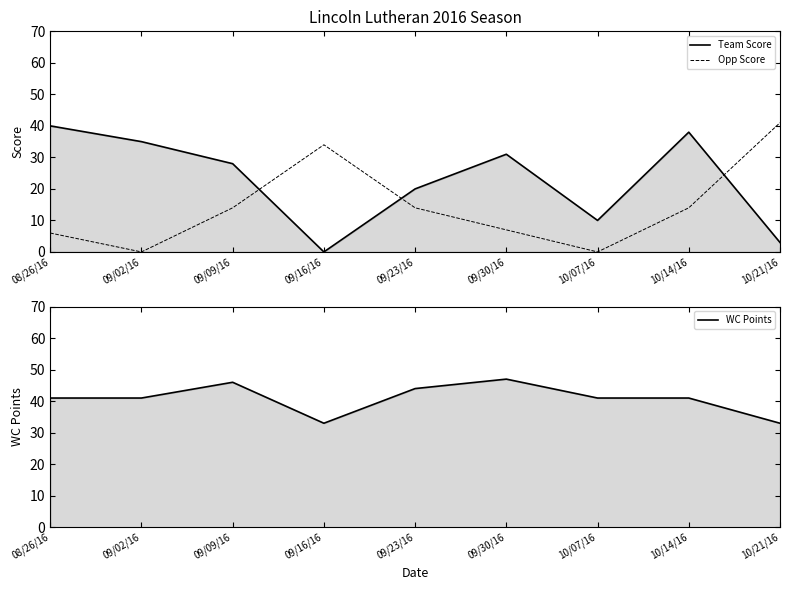

What is the value of the Team Score point at the 1st from the left?

40